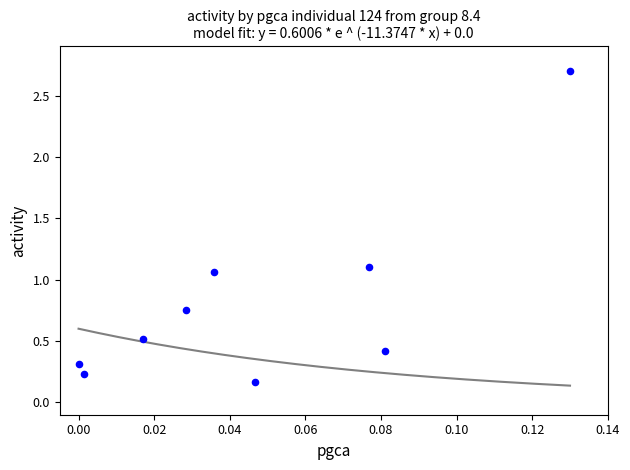

What is the range of Y values (max minus min)?

2.5